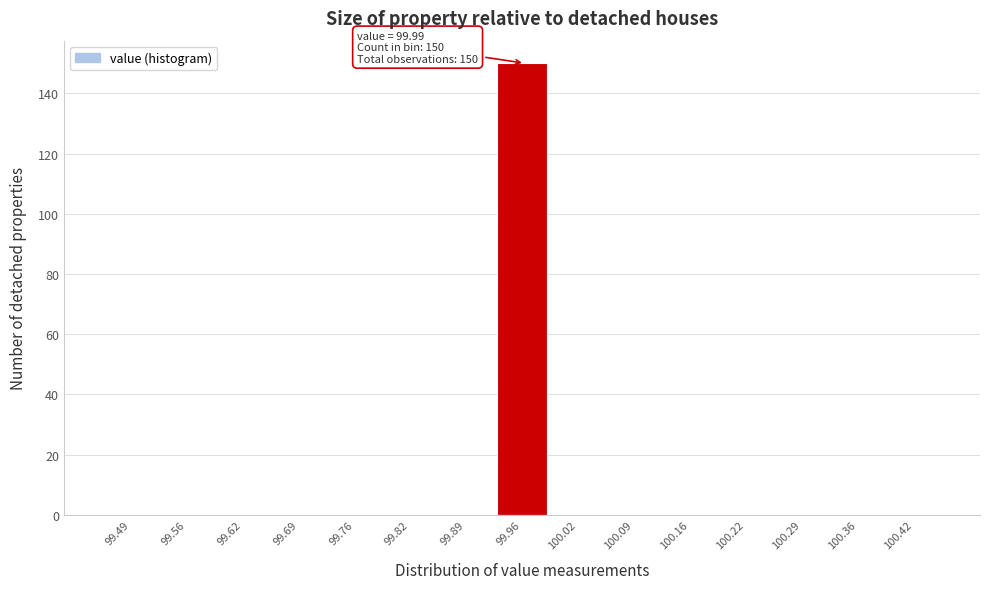

Reading left to right, transcribe all the data shown in this chart.

99.49=0	99.56=0	99.62=0	99.69=0	99.76=0	99.82=0	99.89=0	99.96=150	100.02=0	100.09=0	100.16=0	100.22=0	100.29=0	100.36=0	100.42=0